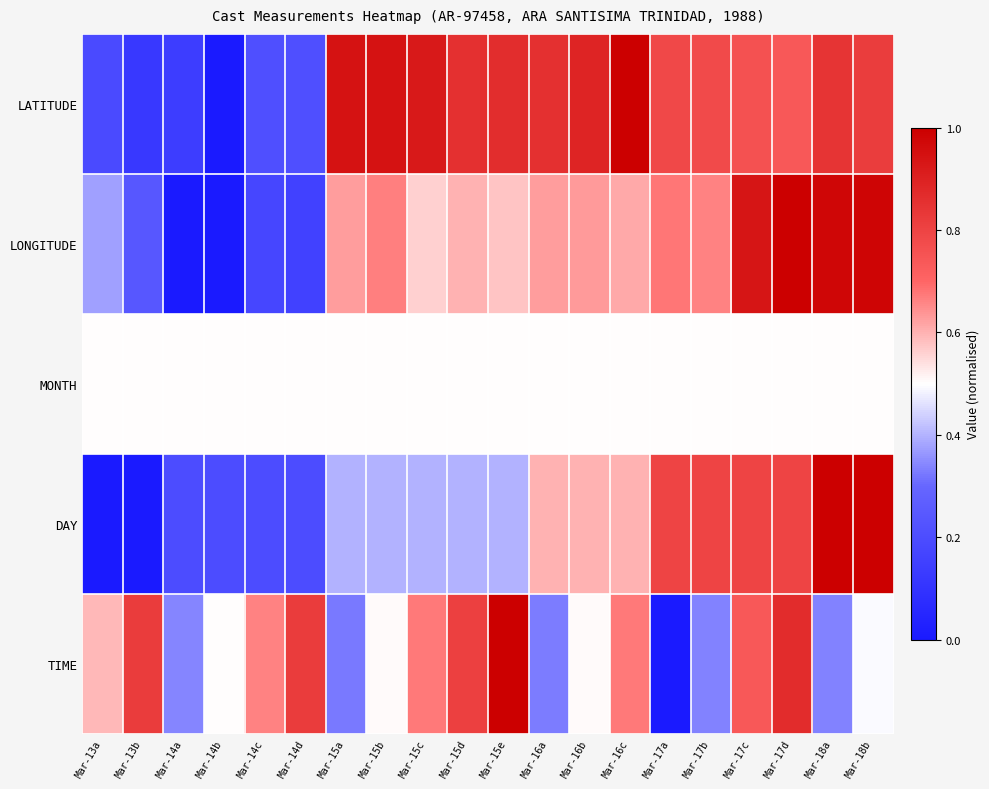

What is the maximum value shown in the chart?

1.0